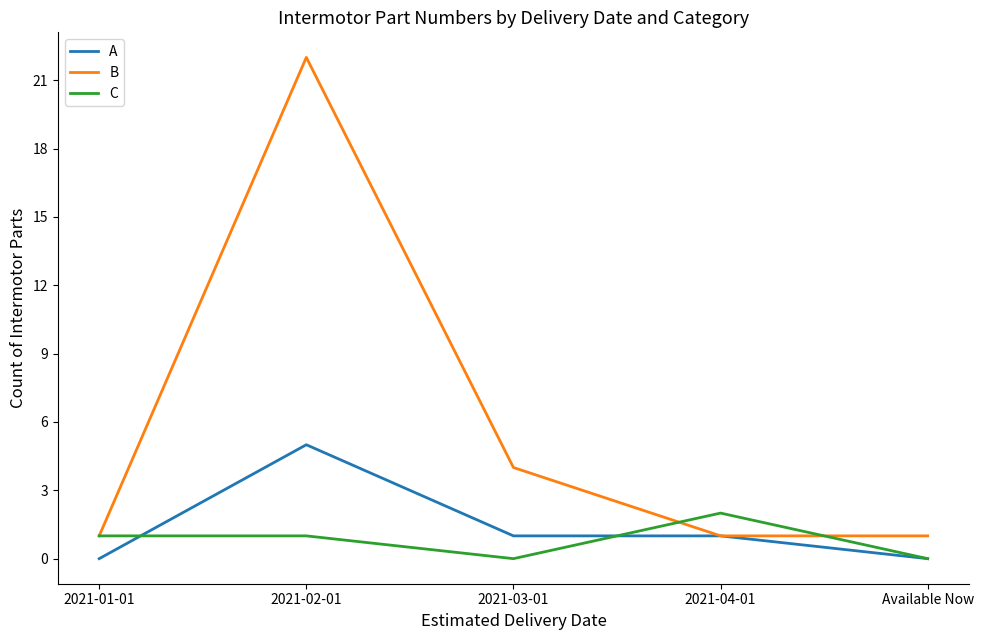

Reading left to right, transcribe all the data shown in this chart.

A: 0	5	1	1	0
B: 1	22	4	1	1
C: 1	1	0	2	0